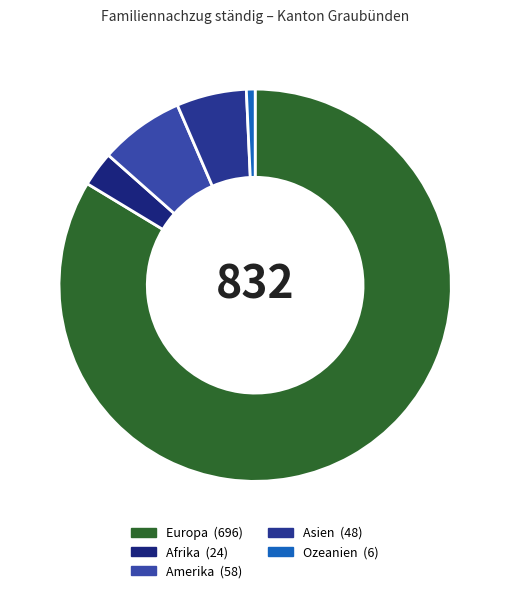

Is there a majority slice in this chart?

Yes